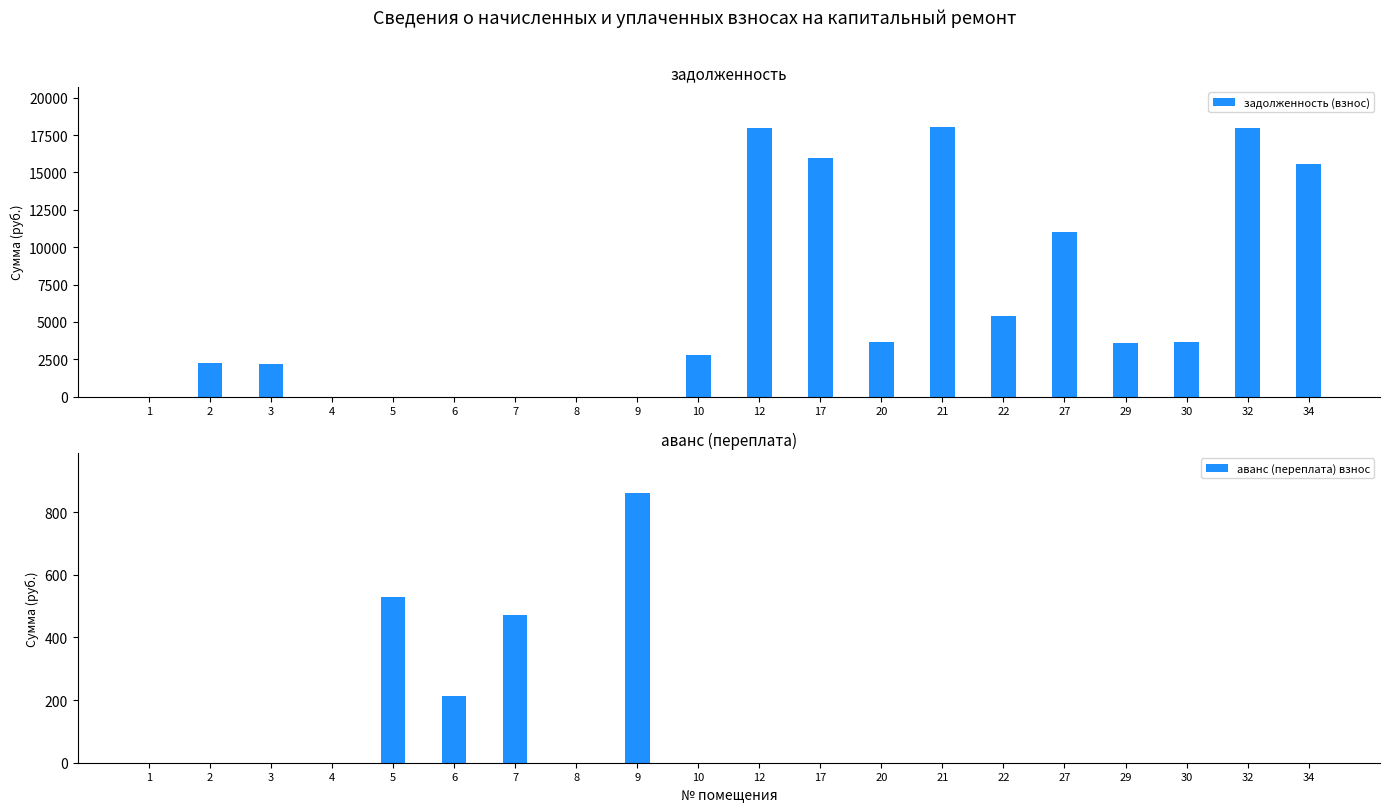

Which series has the widest spread of values?

задолженность (взнос)